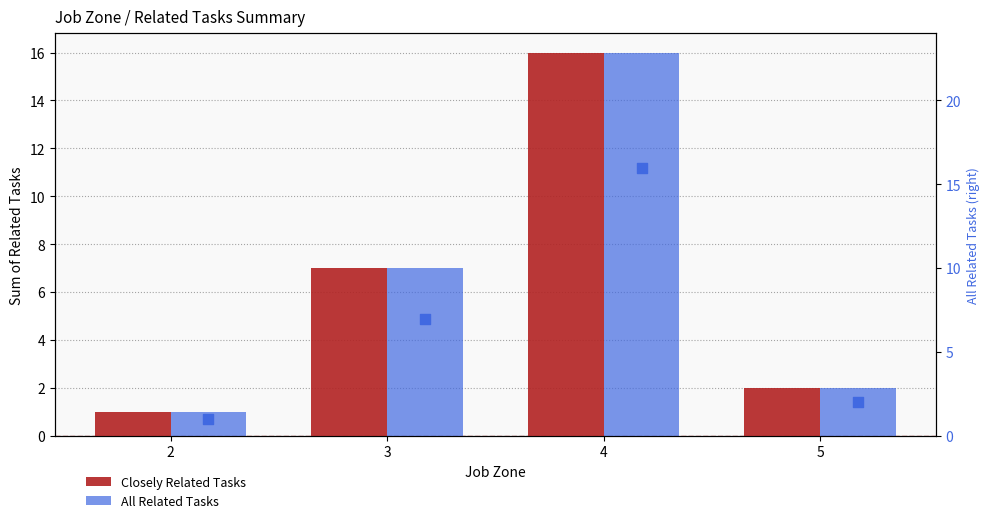

Which series has the largest total across all categories?

Closely Related Tasks